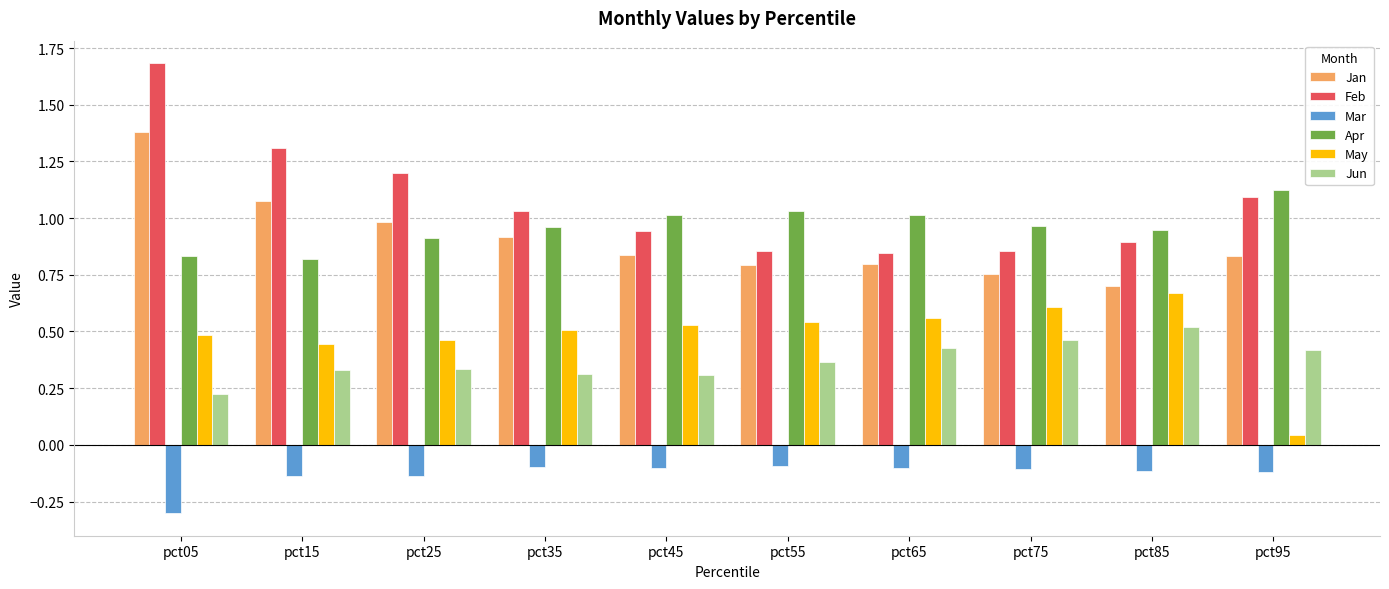

Between pct25 and pct55, which series saw the biggest shift?

Feb